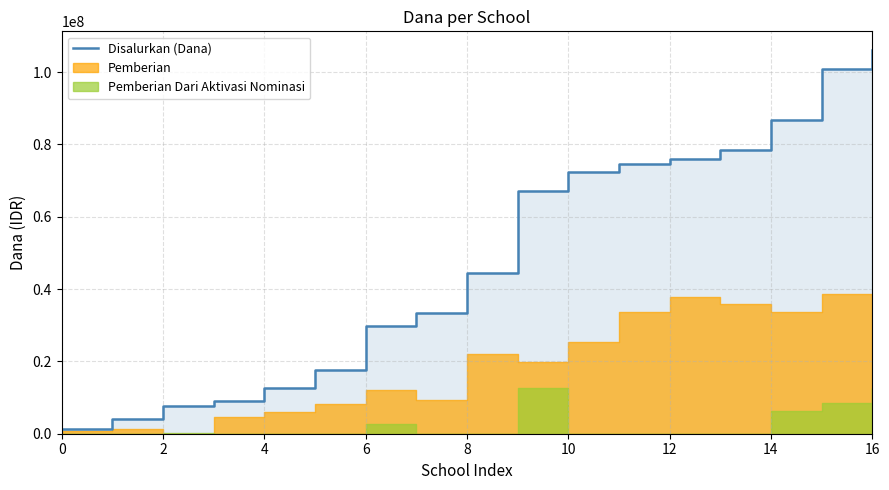

What is the difference between the values at 13 and 9?

11475000